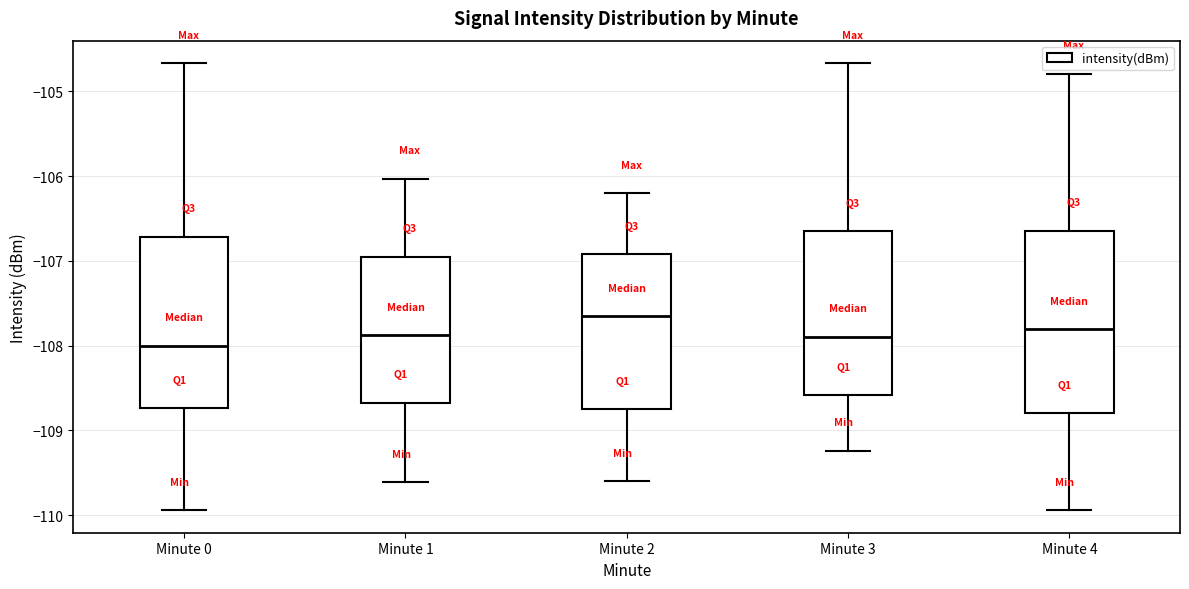

Where does the lower whisker of the box for Minute 1 end on the y-axis? The values are not printed on the chart, so give them approximately, as read against the axis.

-109.6